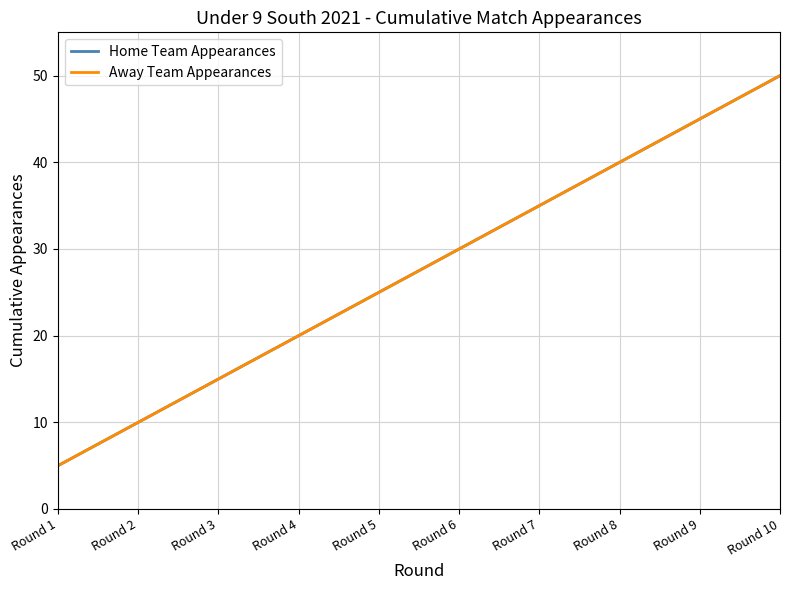

At which label does Home Team Appearances first exceed 30?

Round 7